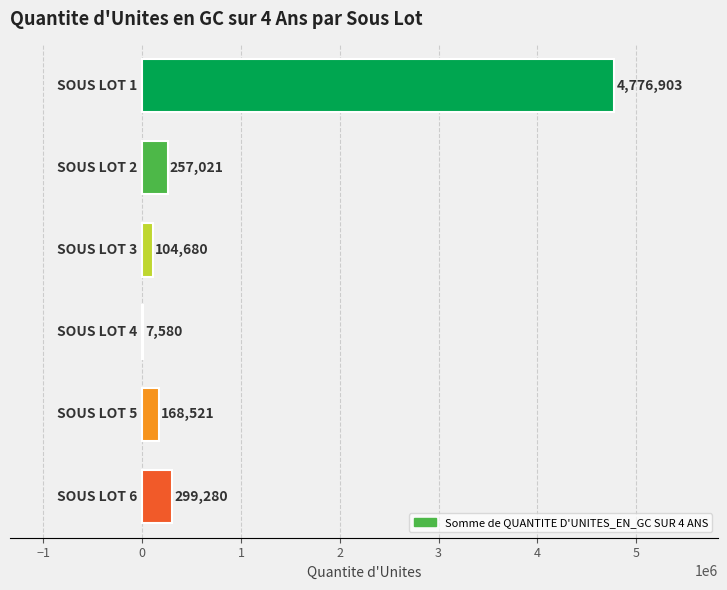

What is the maximum value shown in the chart?

4776903